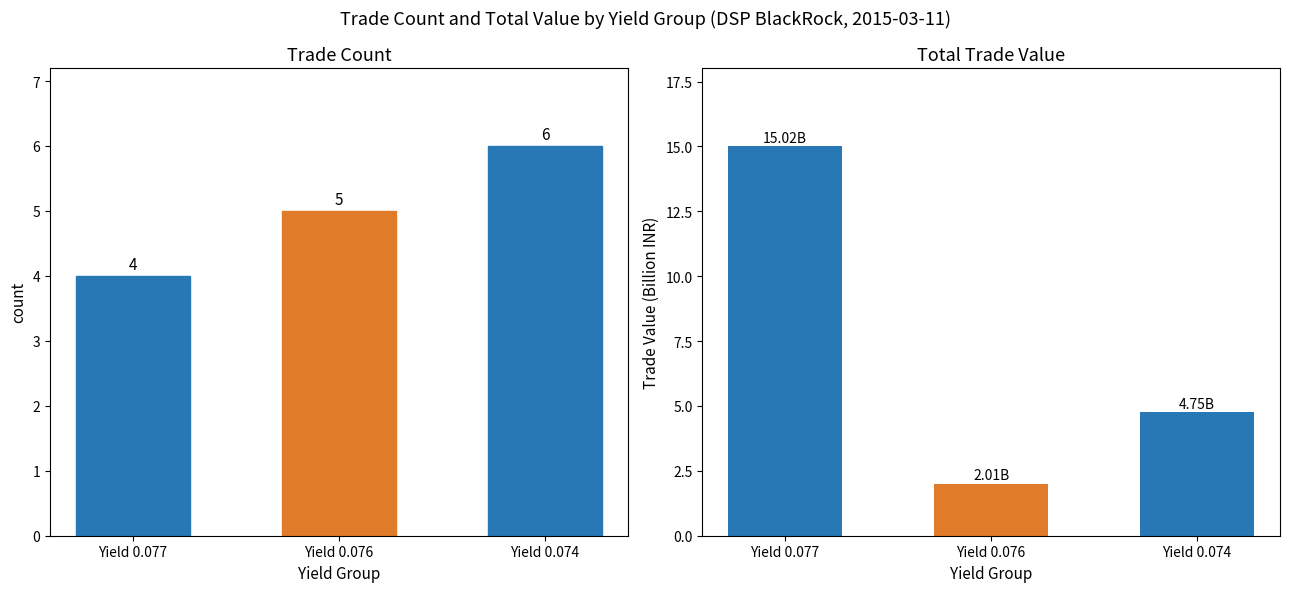

The value of Count at Yield 0.076 is 1.9. True or false?

False